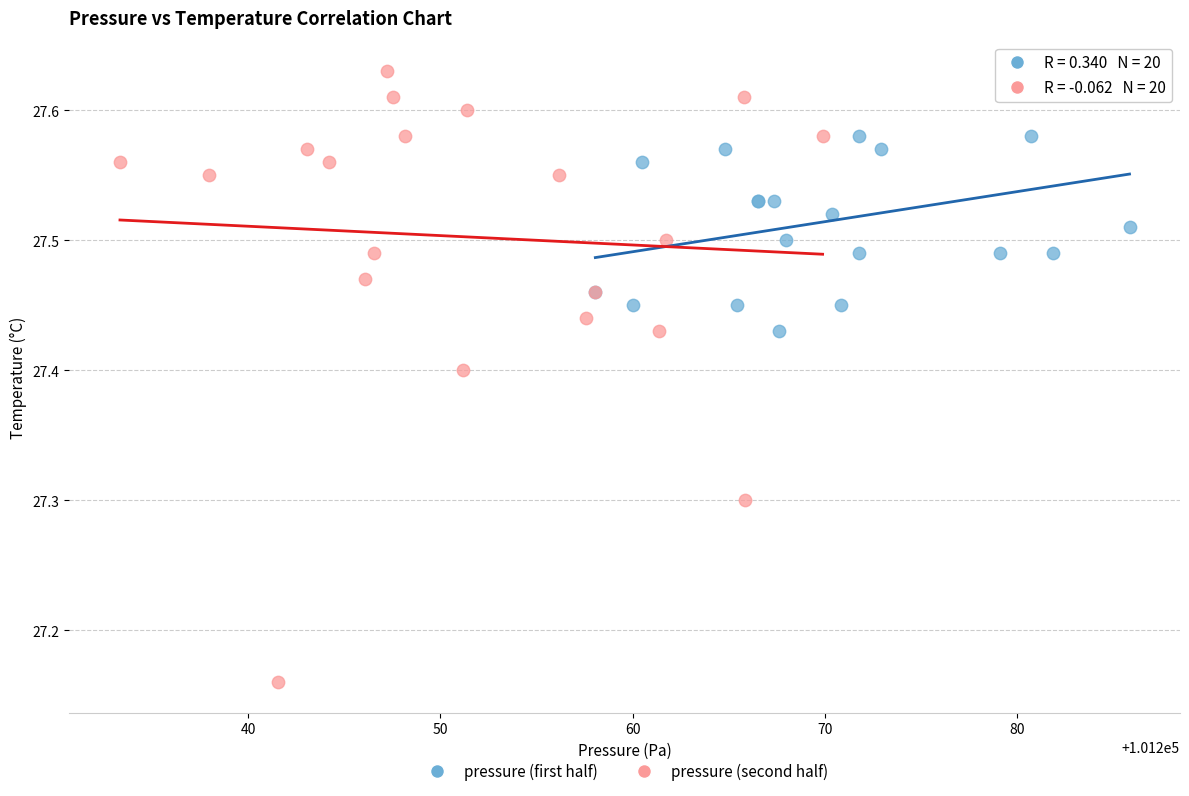

Which series has the largest Y range (max minus min)?

pressure (second half)